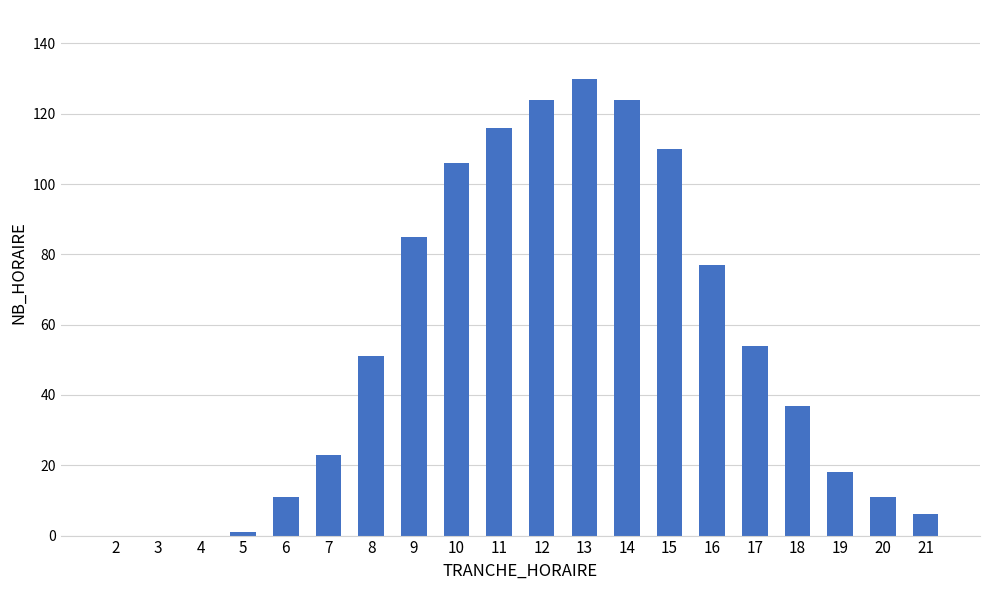

How many data points does each series have?

20